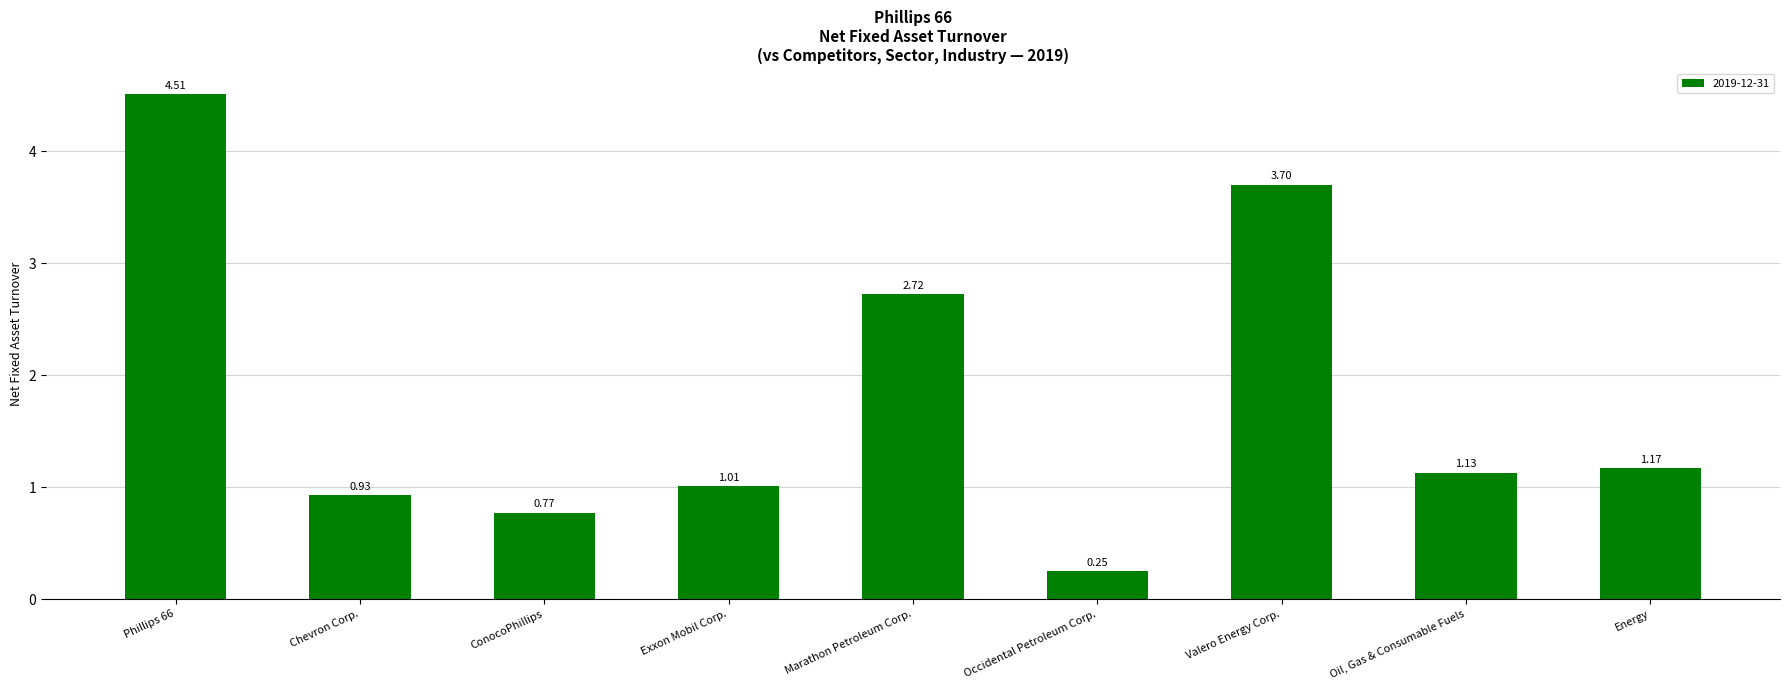

What is the greatest value displayed?

4.5